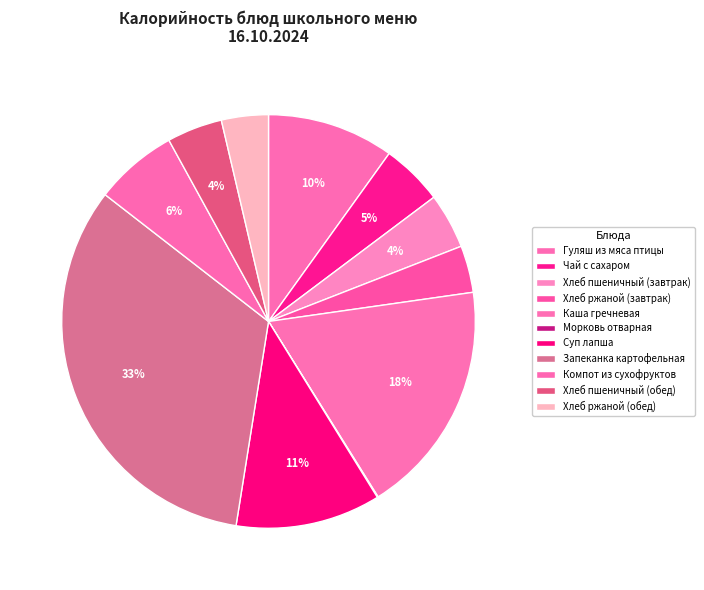

Is there a majority slice in this chart?

No